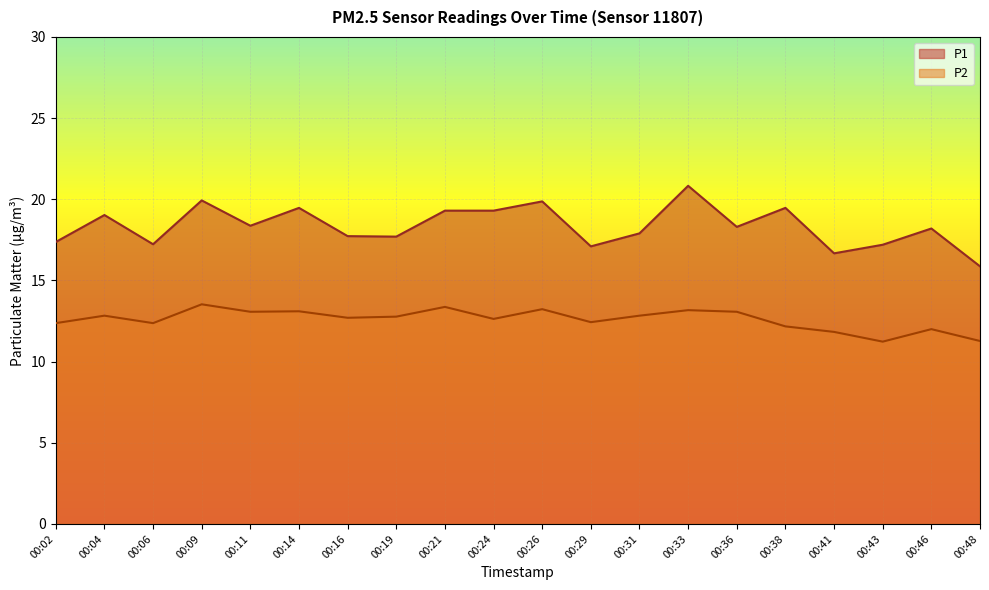

What is the highest value of the P1 series?

20.8